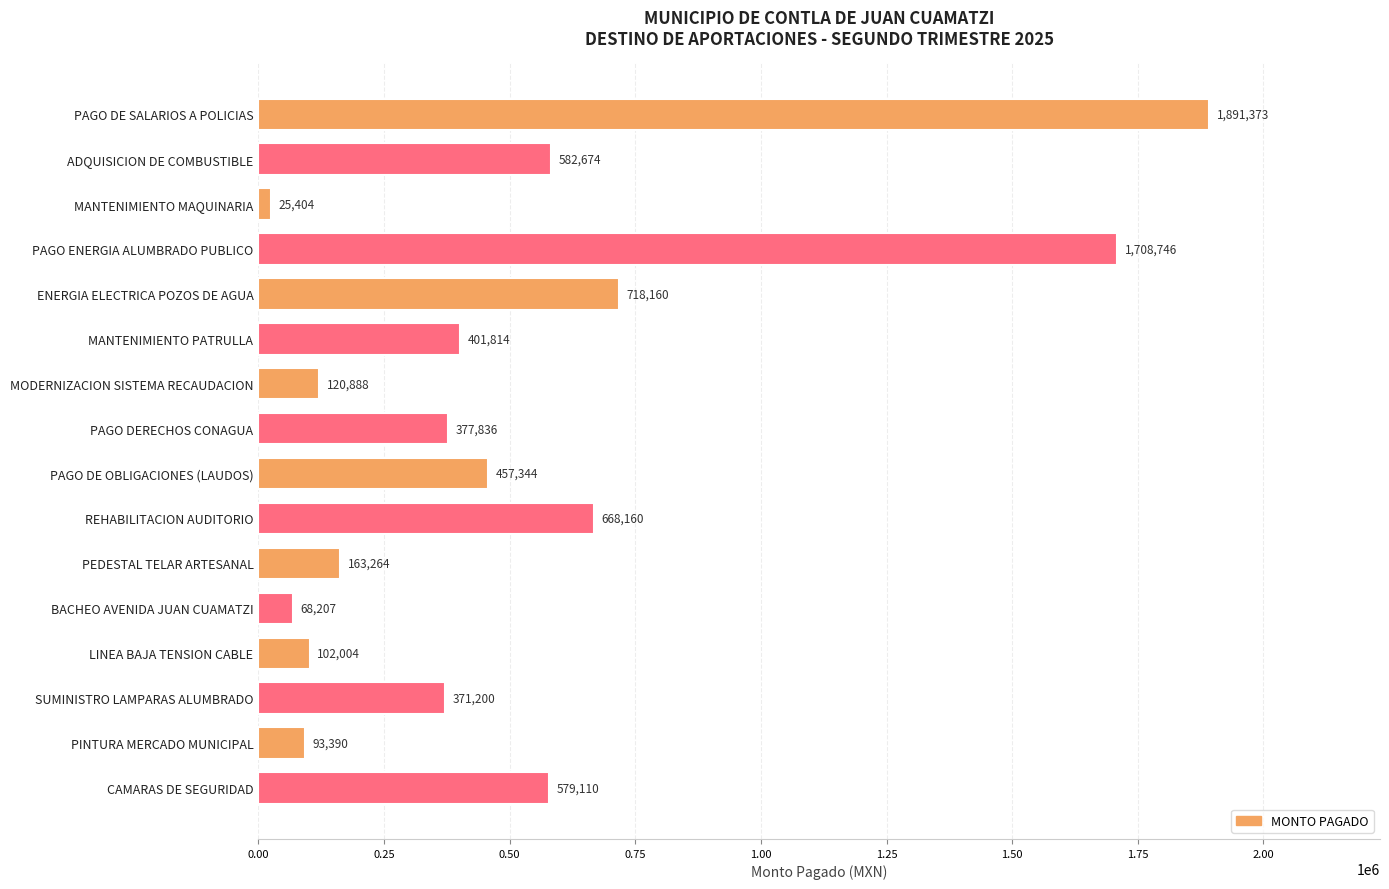

Which has a higher value, MANTENIMIENTO MAQUINARIA or PAGO ENERGIA ALUMBRADO PUBLICO?

PAGO ENERGIA ALUMBRADO PUBLICO